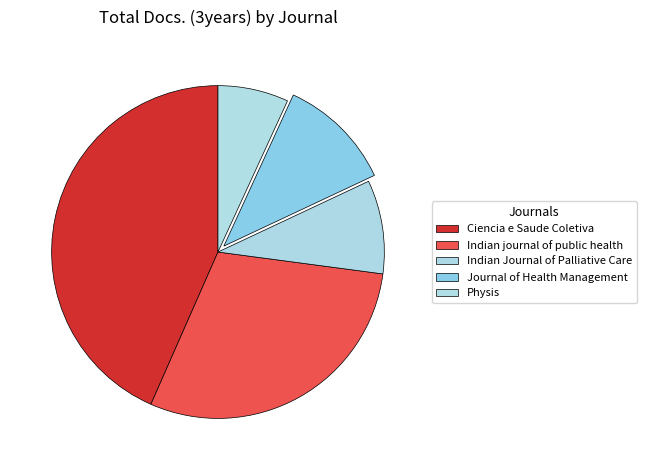

Rank the categories by value from lowest to highest.

Physis, Indian Journal of Palliative Care, Journal of Health Management, Indian journal of public health, Ciencia e Saude Coletiva